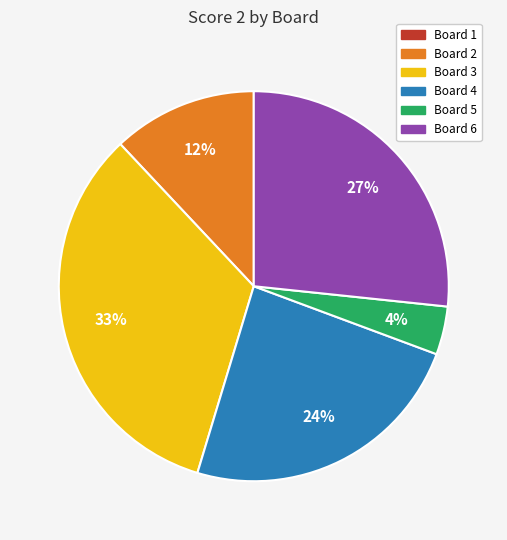

To the nearest percent, what is the average slice percentage?

17%